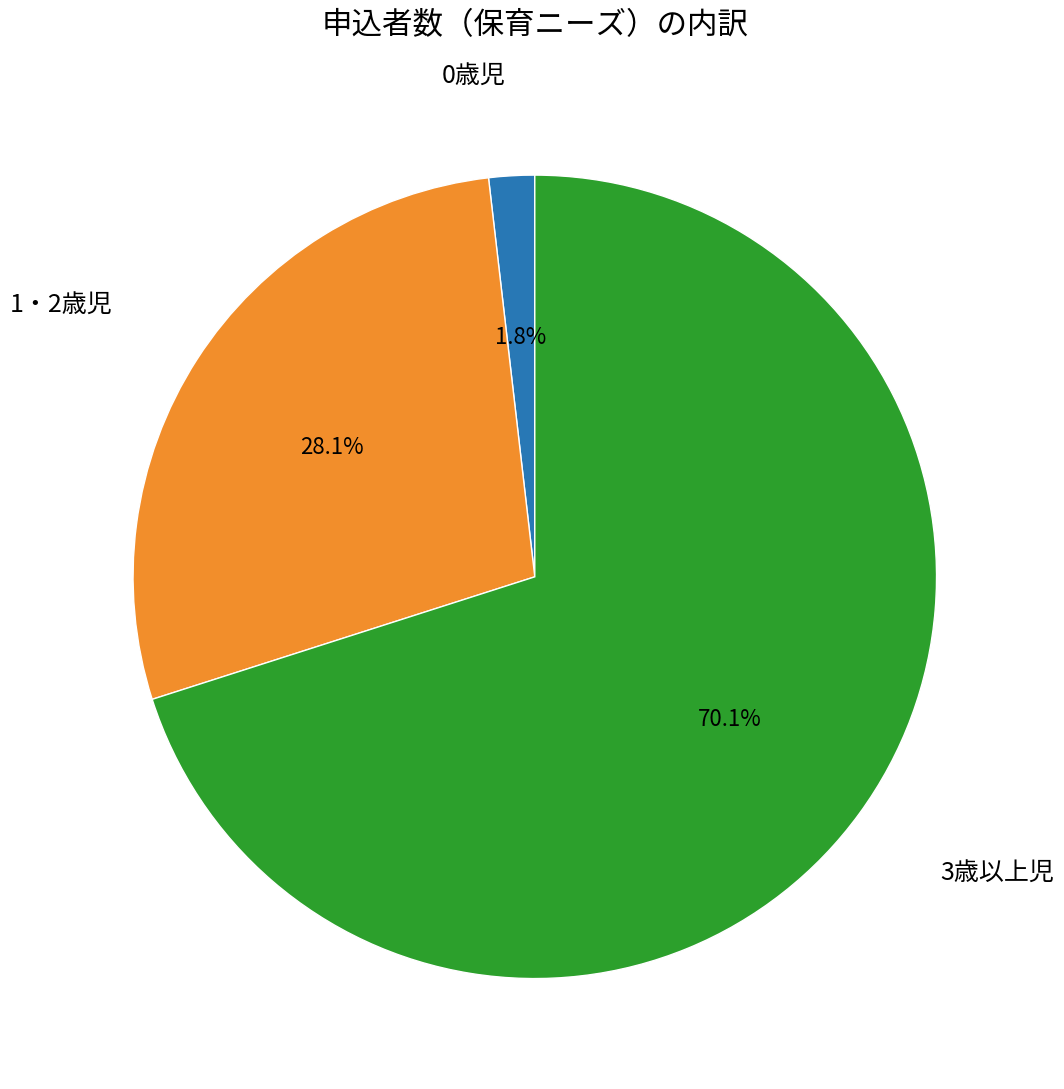

Is it true that 1・2歳児 is 28% of the pie?

True